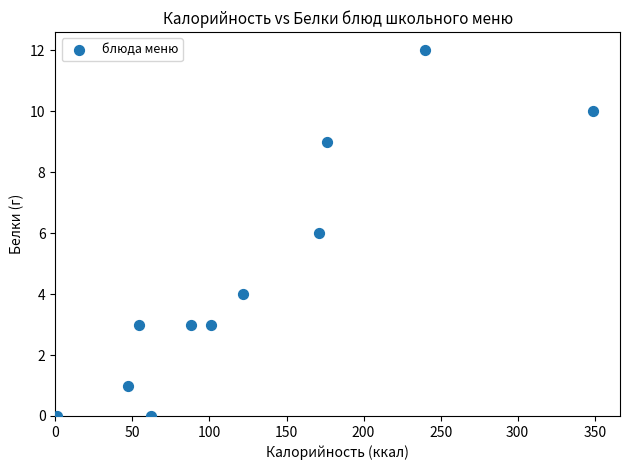

What is the range of Y values (max minus min)?

12